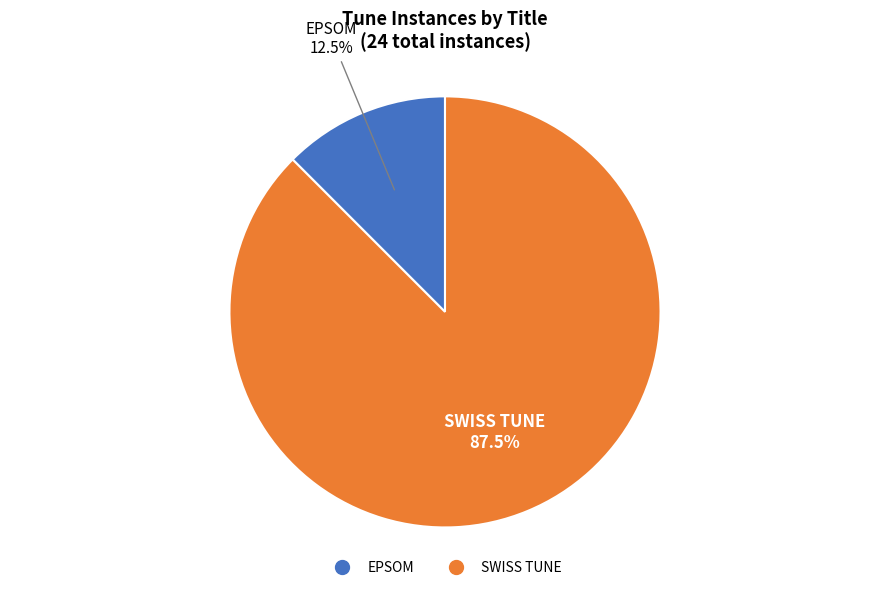

Is there any slice that represents more than half of the pie?

Yes